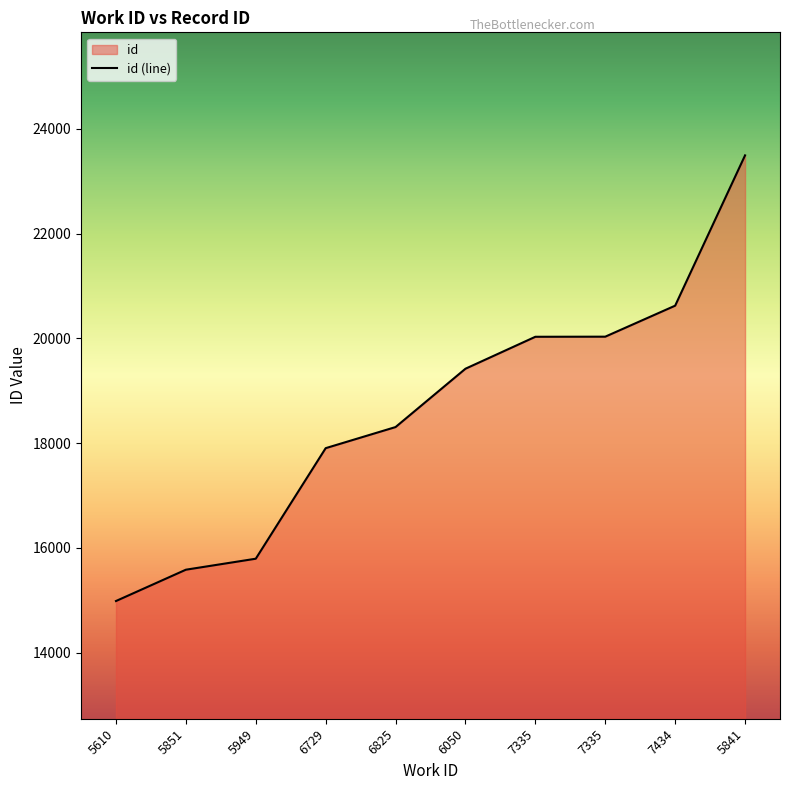

Is it true that the value at 5841 is 23495?

True